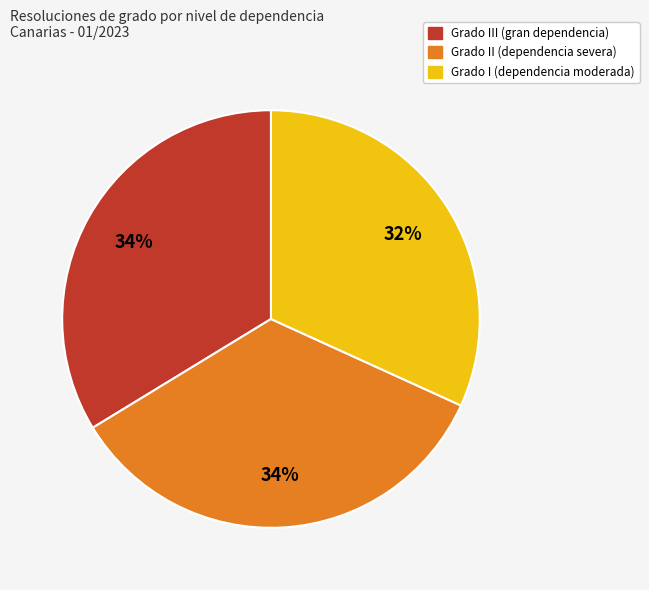

To the nearest percent, what is the average slice percentage?

33%